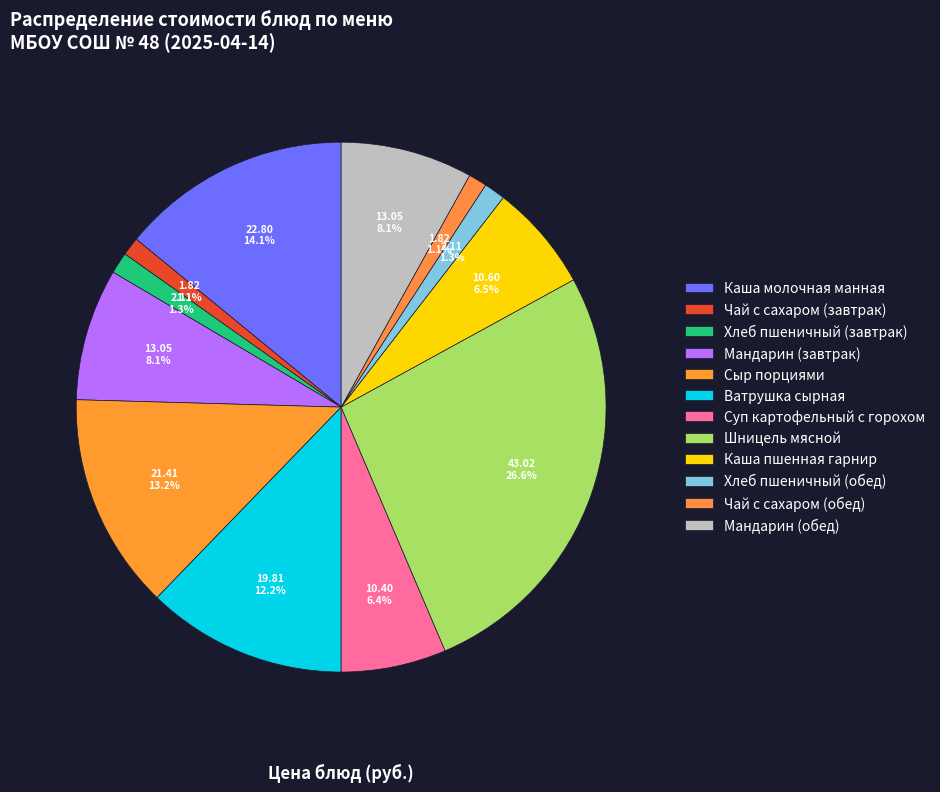

Is it true that Каша молочная манная is 14% of the pie?

True